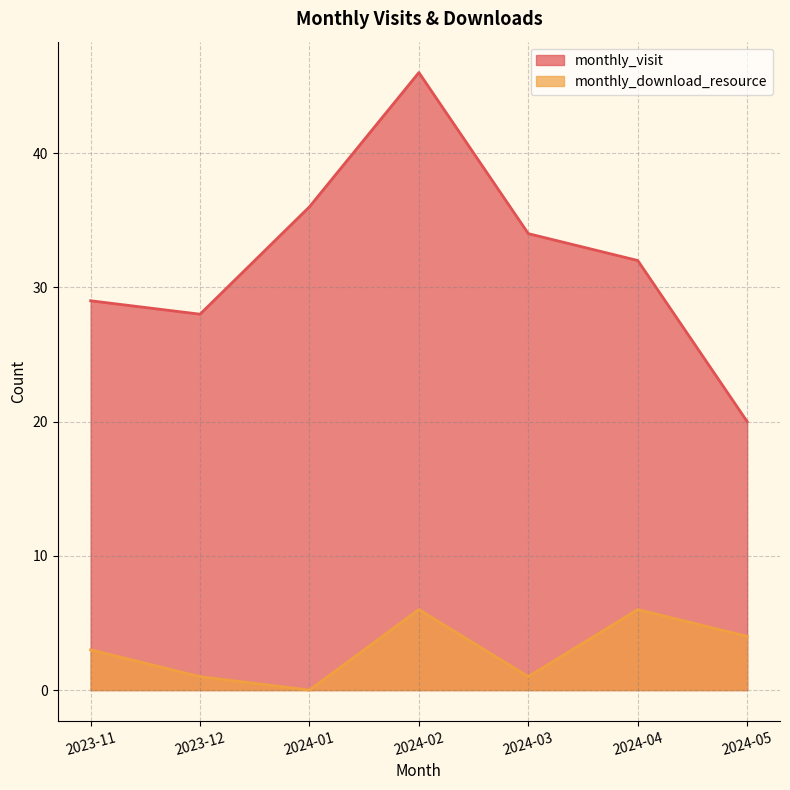

Reading left to right, what are all the values shown in this chart?

monthly_visit: 2023-11=29	2023-12=28	2024-01=36	2024-02=46	2024-03=34	2024-04=32	2024-05=20
monthly_download_resource: 2023-11=3	2023-12=1	2024-01=0	2024-02=6	2024-03=1	2024-04=6	2024-05=4